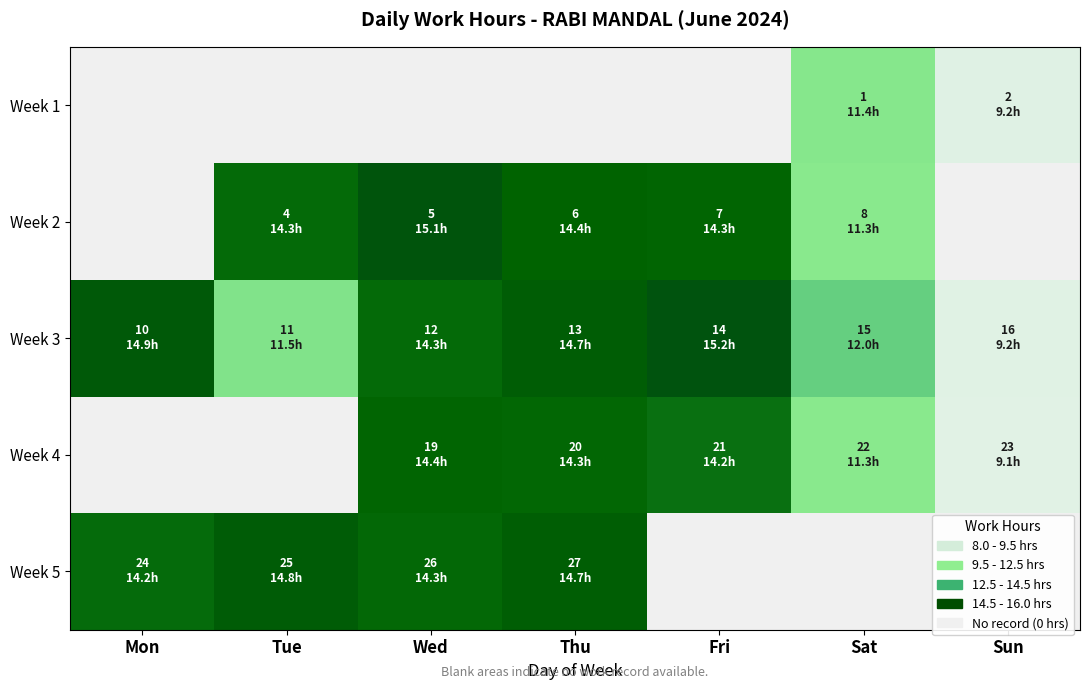

Where is Week 5 nearest to the value 14?

Mon